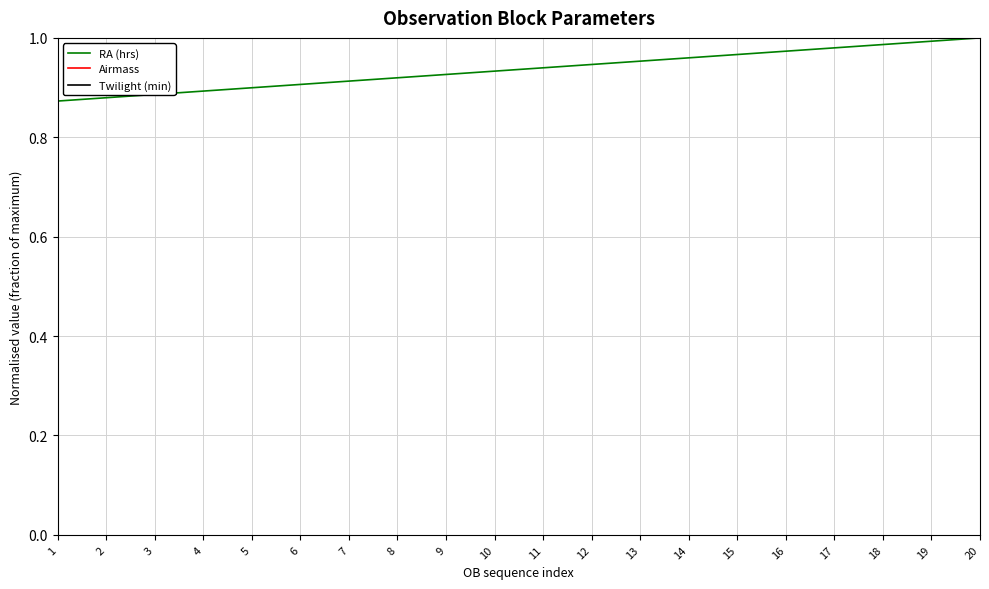

Does the chart have visible grid lines?

Yes